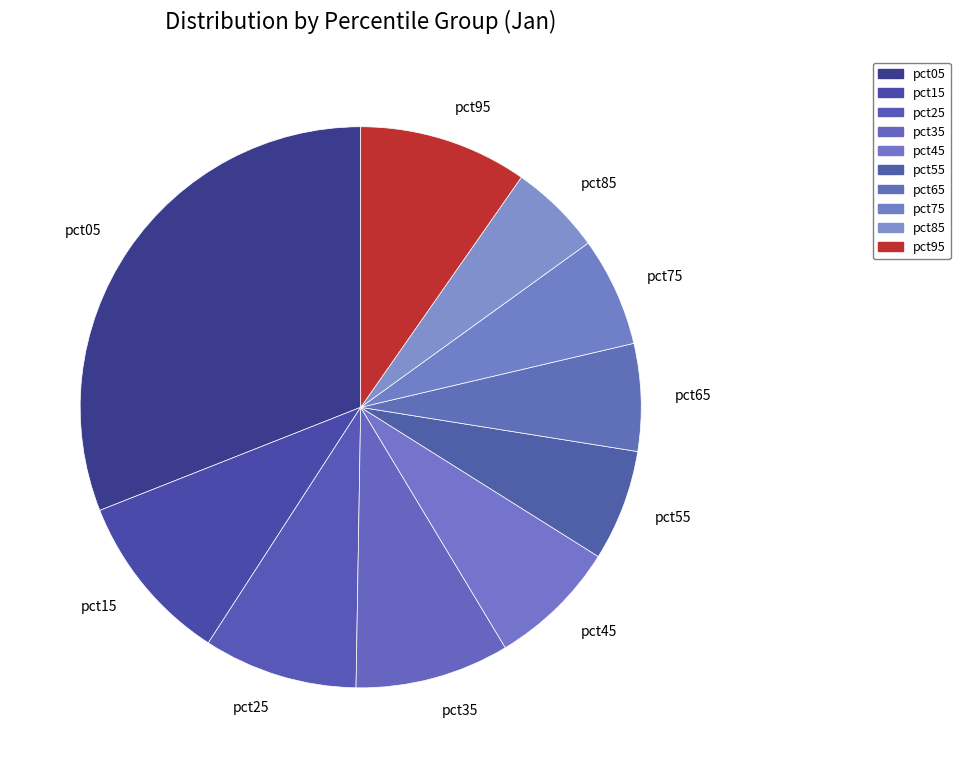

The pct15 slice represents 10% of the pie. True or false?

True